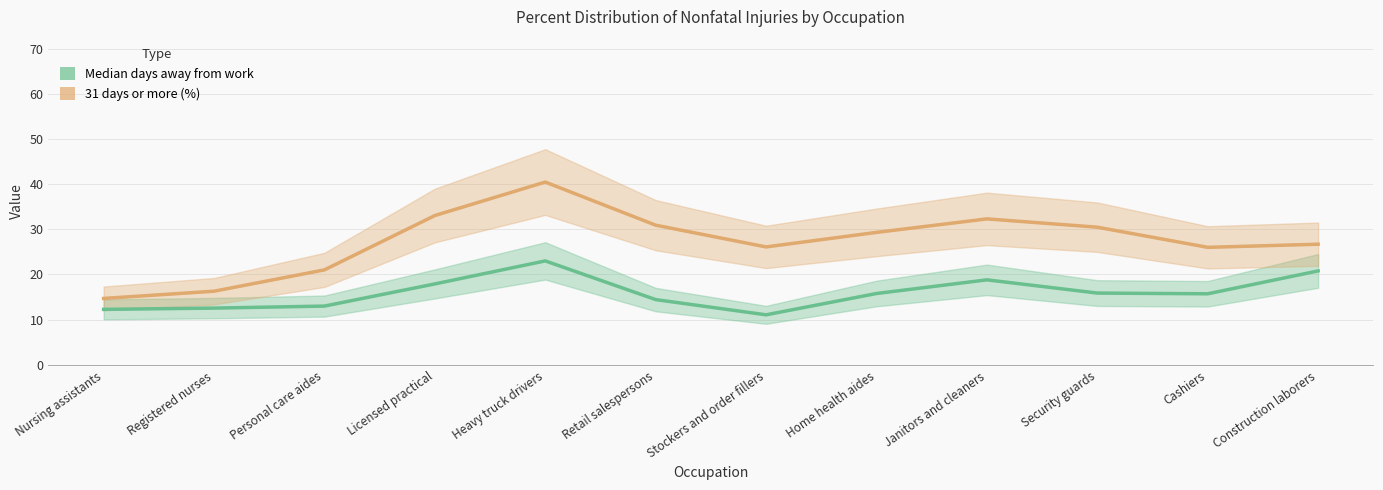

Reading right to left, extract all data points from this chart.

Median days away from work: Construction laborers=20.8	Cashiers=15.7	Security guards=15.9	Janitors and cleaners=18.8	Home health aides=15.8	Stockers and order fillers=11.0	Retail salespersons=14.4	Heavy truck drivers=23.0	Licensed practical=17.9	Personal care aides=13.0	Registered nurses=12.5	Nursing assistants=12.3
31 days or more (%): Construction laborers=26.7	Cashiers=26.0	Security guards=30.5	Janitors and cleaners=32.3	Home health aides=29.3	Stockers and order fillers=26.1	Retail salespersons=30.9	Heavy truck drivers=40.5	Licensed practical=33.0	Personal care aides=21.0	Registered nurses=16.3	Nursing assistants=14.7